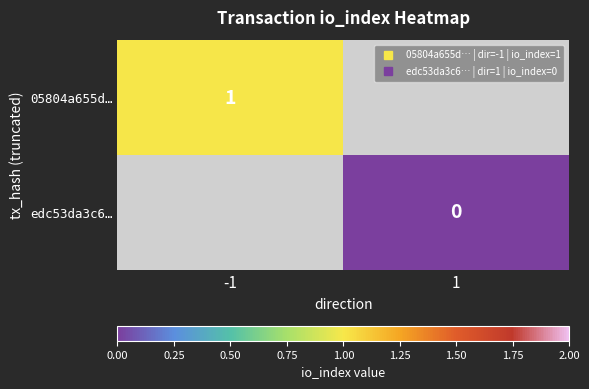

List the labels in order of edc53da3c6… value, largest first.

-1, 1